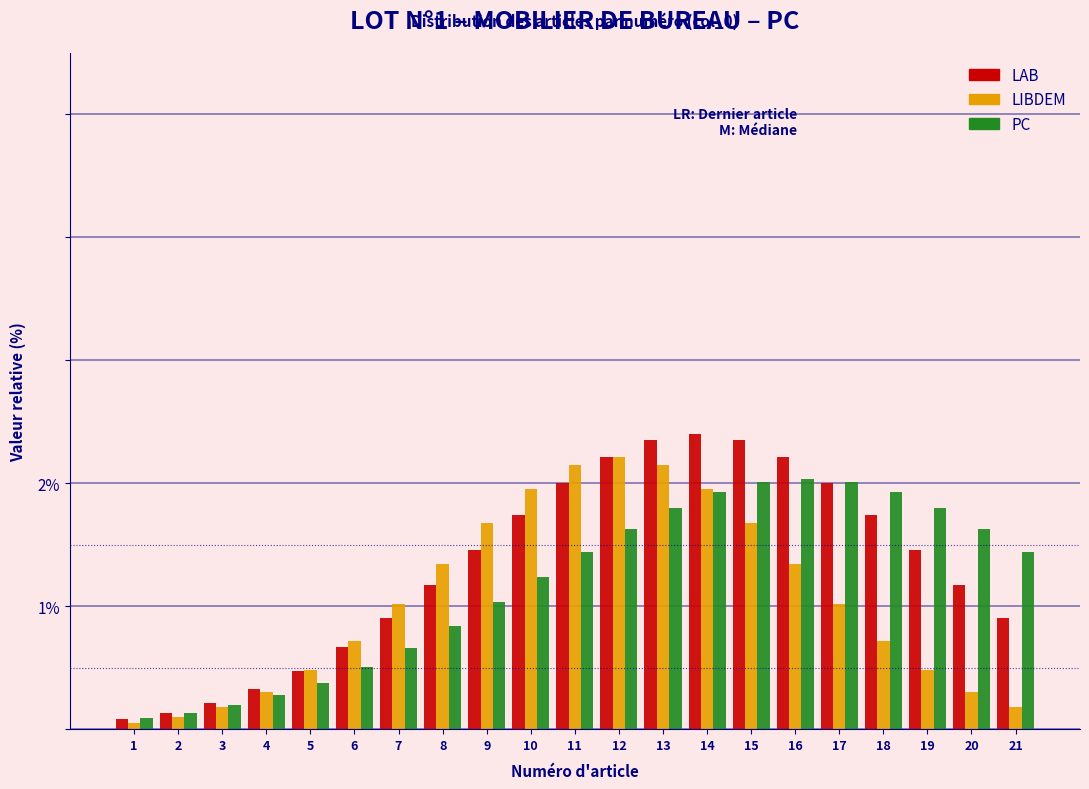

The value of LIBDEM at 10 is 3.0. True or false?

False